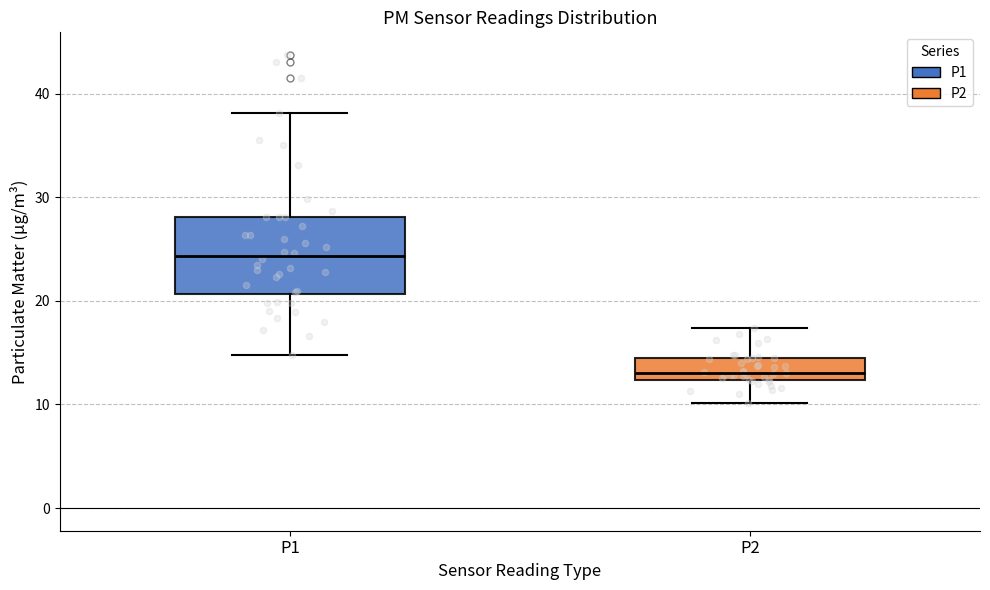

Which box has the lowest median line?

P2